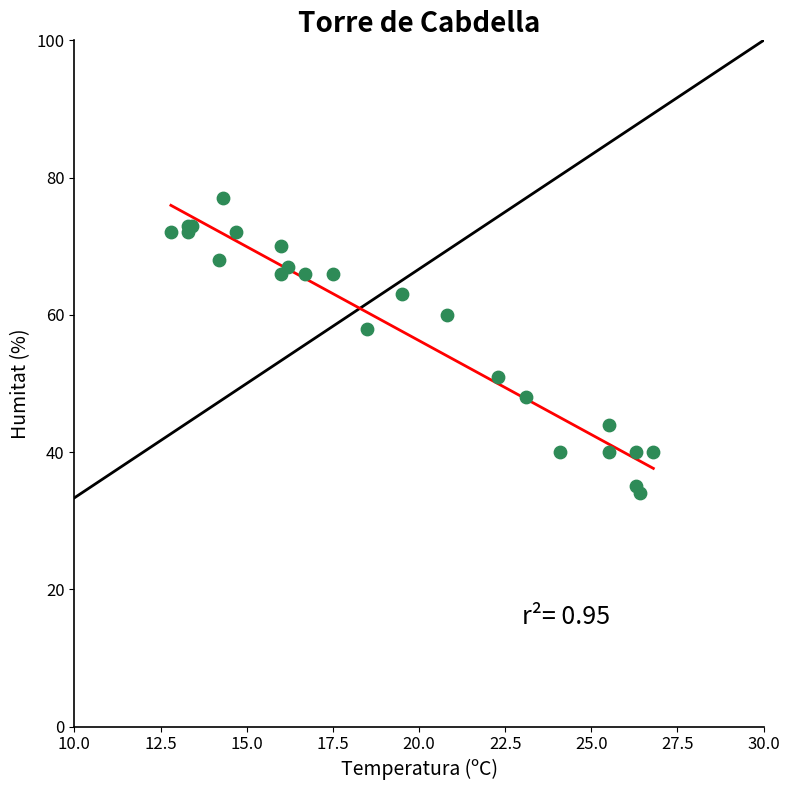

What Y value in the scatter plot is closest to 55?

58